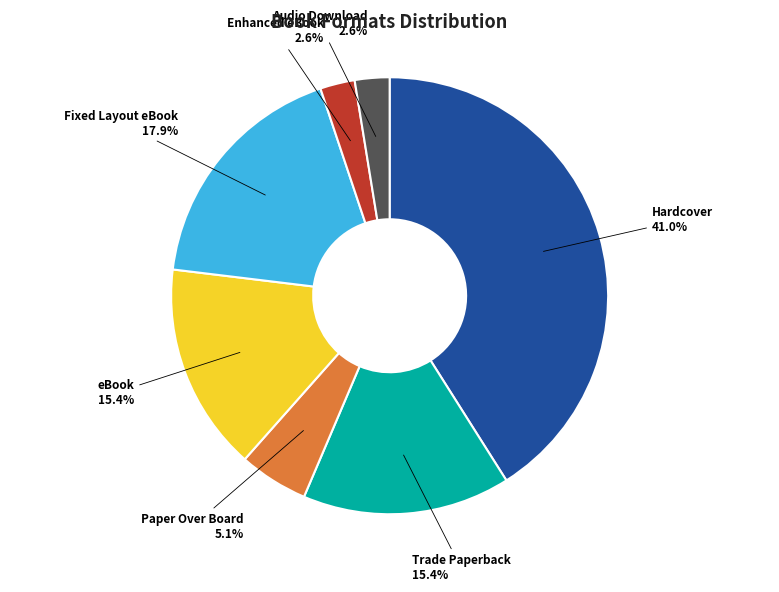

What percentage is the Audio Download slice, to the nearest percent?

3%